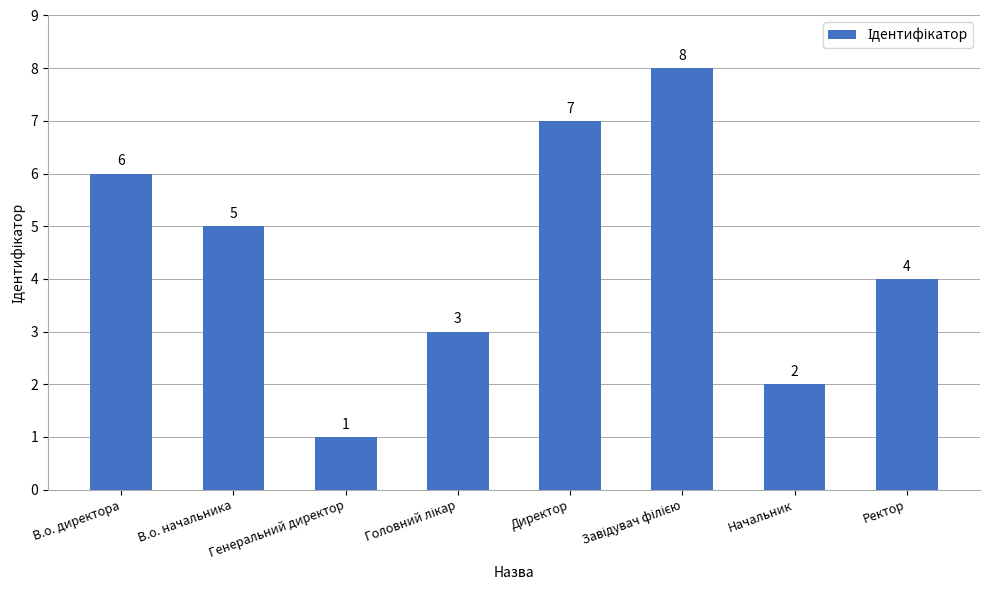

What is the value of the 7th bar from the left?

2